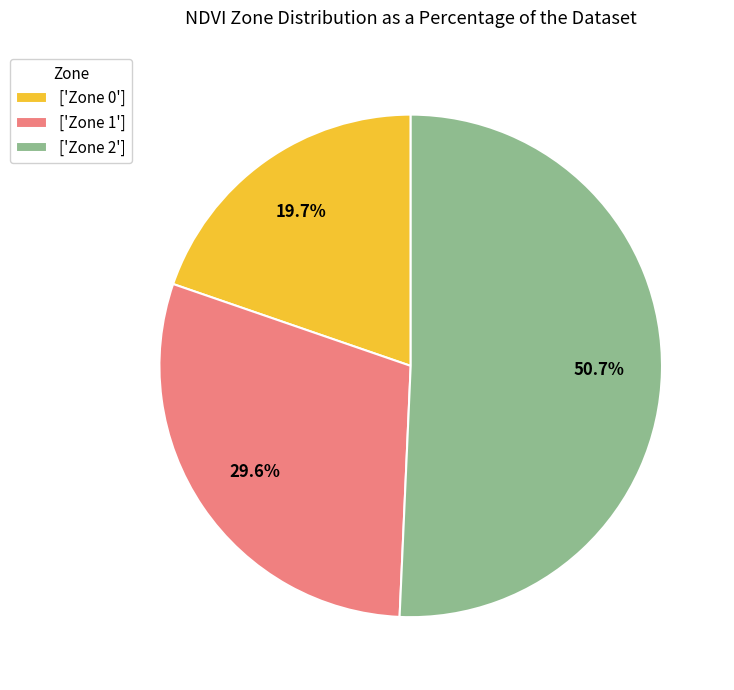

Which category accounts for the majority?

['Zone 2']